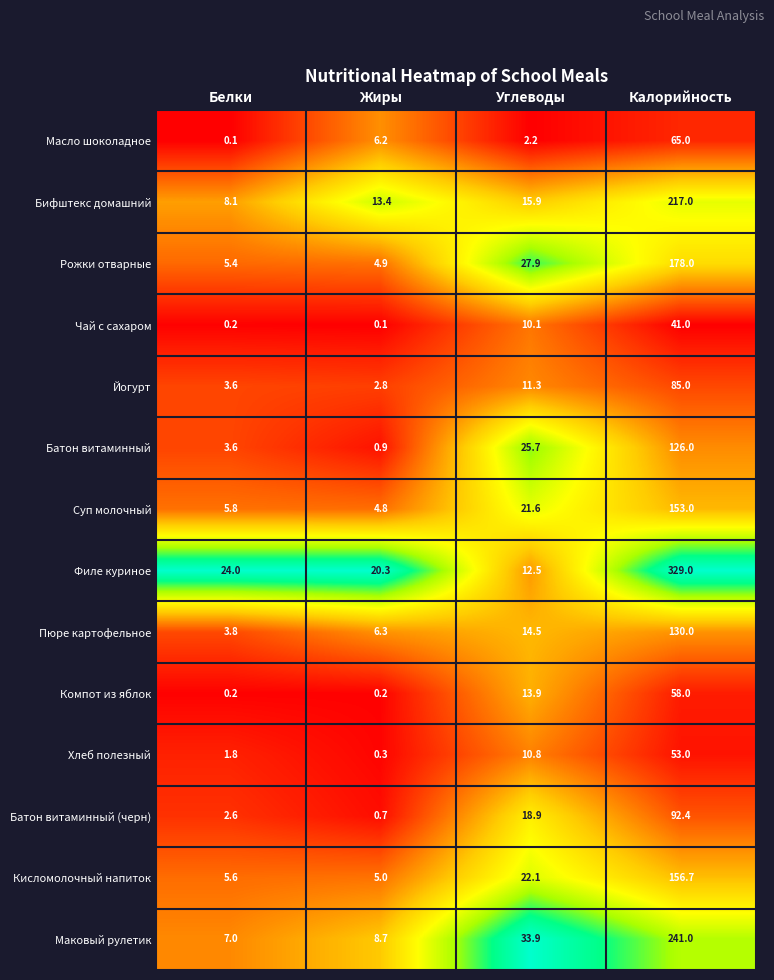

The Компот из яблок series shows 0.2 at Жиры. True or false?

True